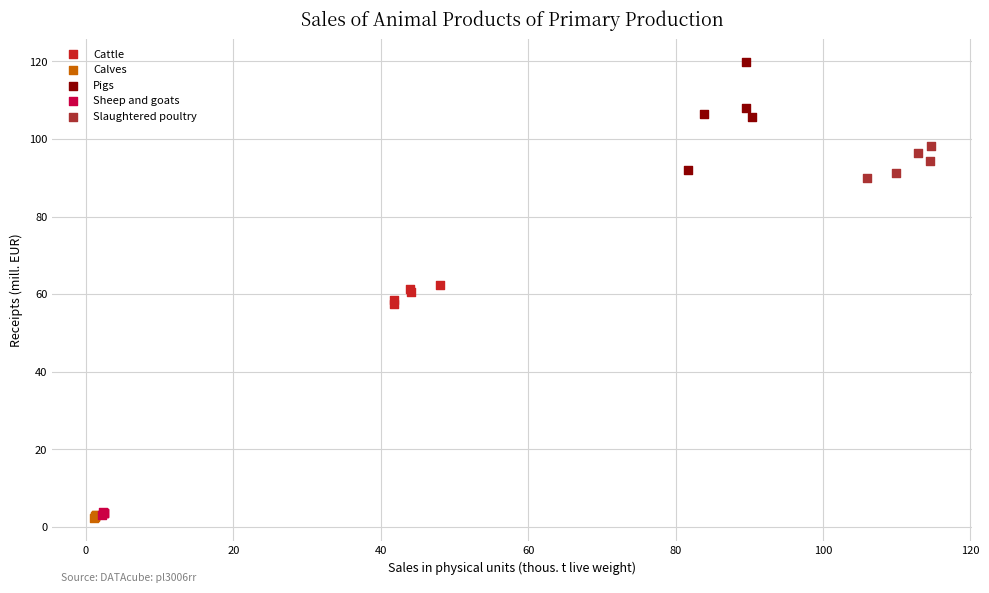

What are all the series names shown in the legend?

Cattle, Calves, Pigs, Sheep and goats, Slaughtered poultry